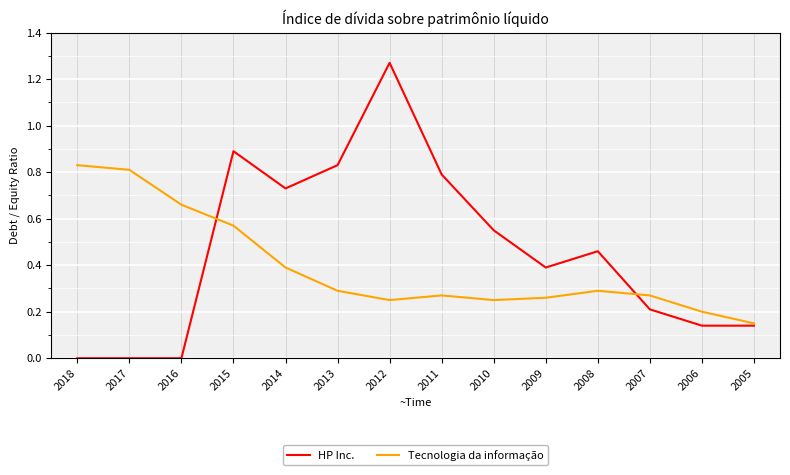

How many lines are shown in the chart?

2